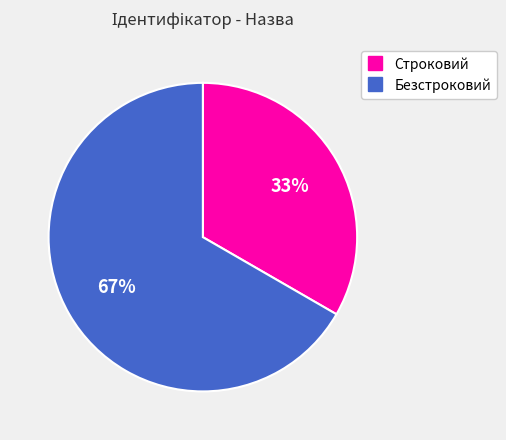

Does Строковий represent more than half of the total?

No